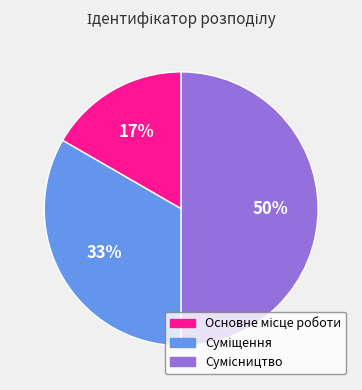

To the nearest percent, what is the difference between the largest and smallest slice percentages?

33%